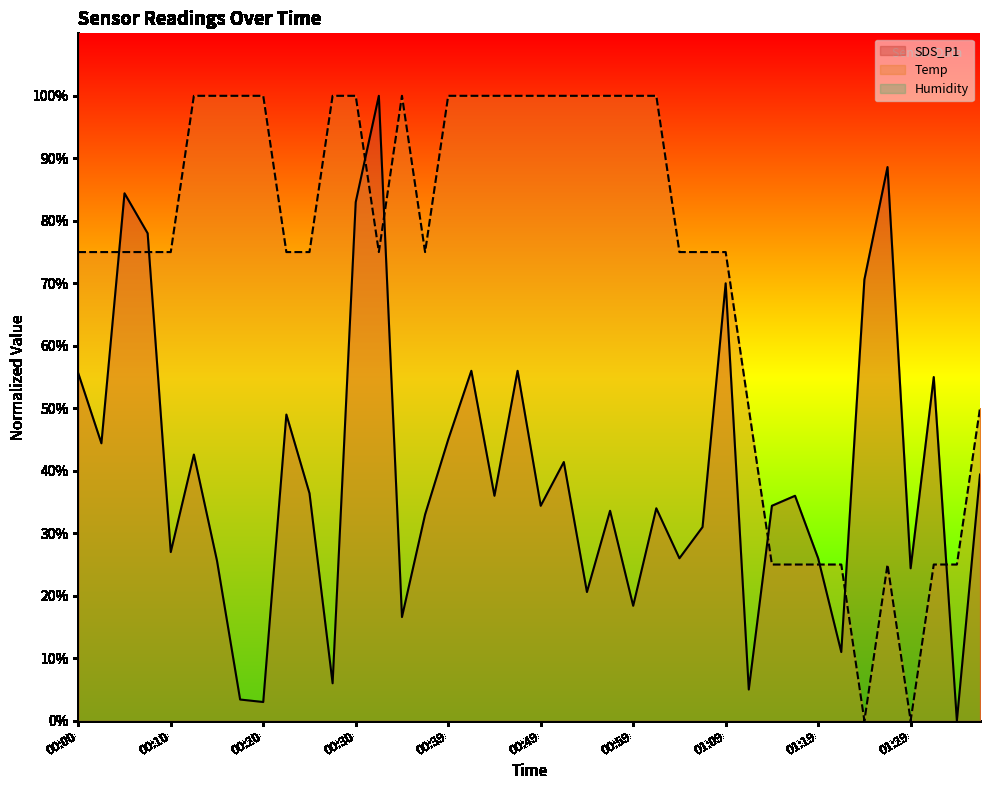

List the series in order of their peak value, lowest first.

SDS_P1, Temp